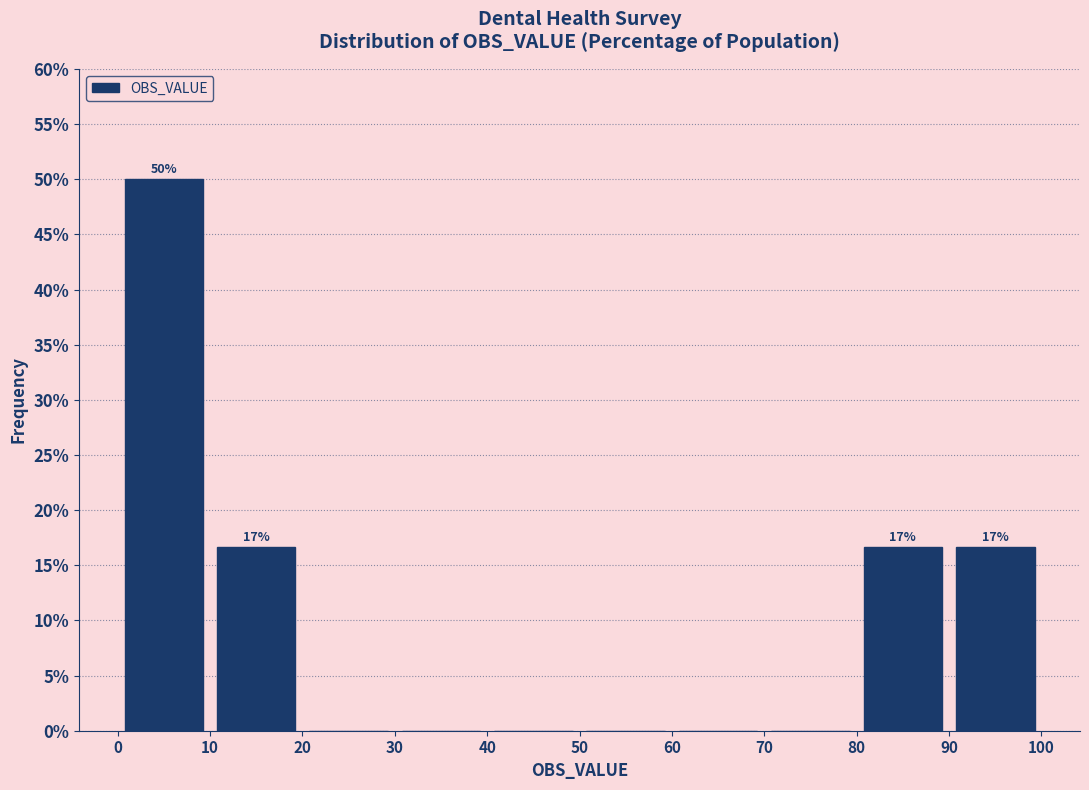

Over which range of the x-axis is the bar tallest?

0 to 10